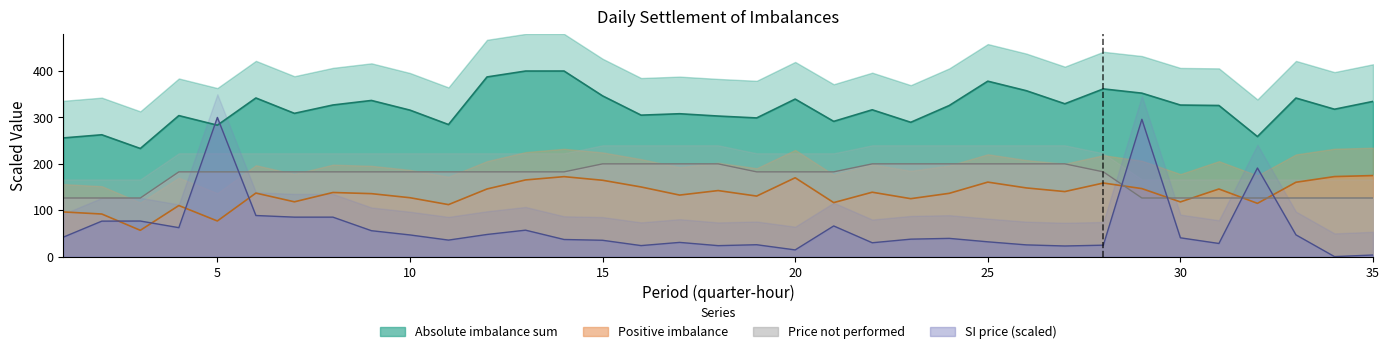

What is the difference between the Price not performed values at 8 and 25?

17.2